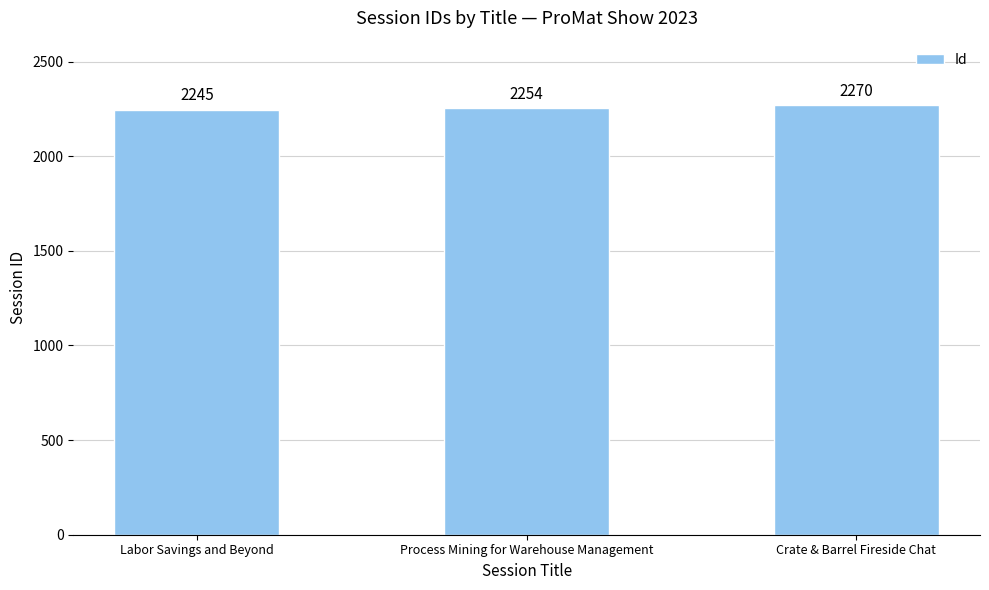

The value at Crate & Barrel Fireside Chat is 2270. True or false?

True